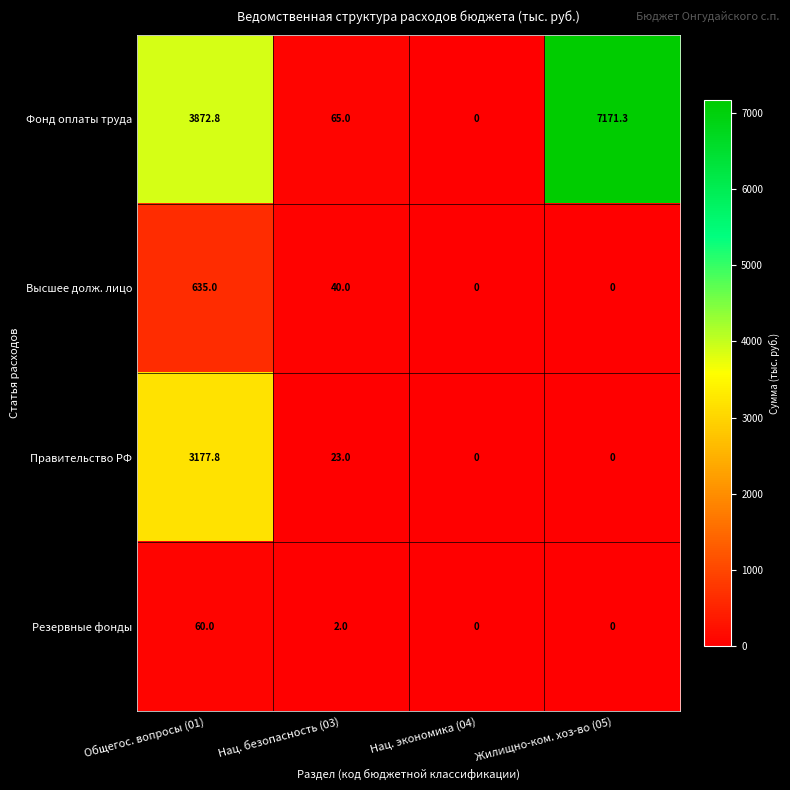

Reading left to right, transcribe all the data shown in this chart.

Фонд оплаты труда: 3872.8	65.0	0.0	7171.3
Высшее долж. лицо: 635.0	40.0	0.0	0.0
Правительство РФ: 3177.8	23.0	0.0	0.0
Резервные фонды: 60.0	2.0	0.0	0.0